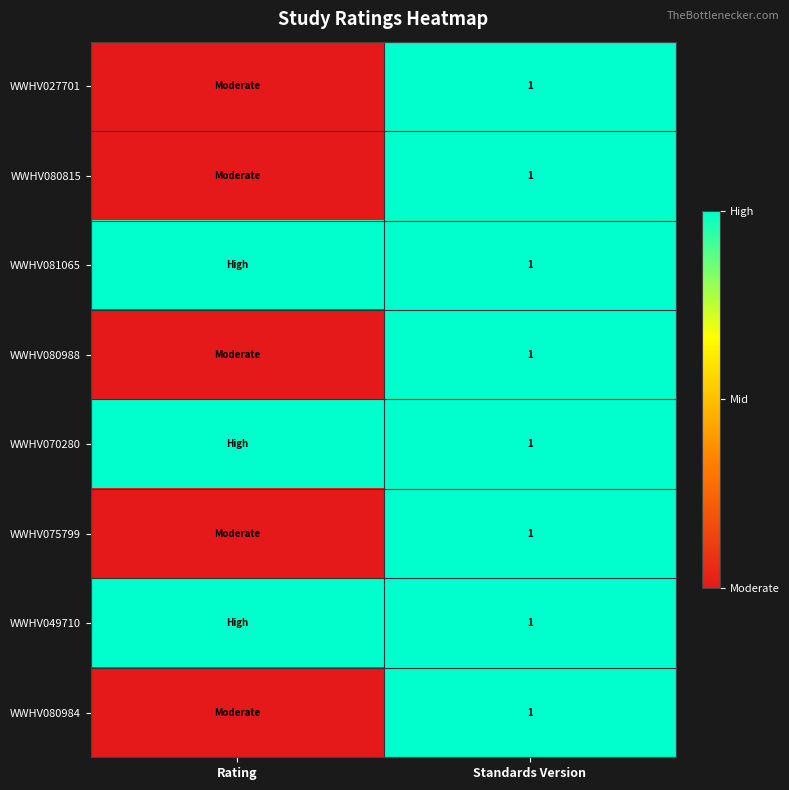

Is it true that WWHV080984 equals 0 at Standards Version?

False